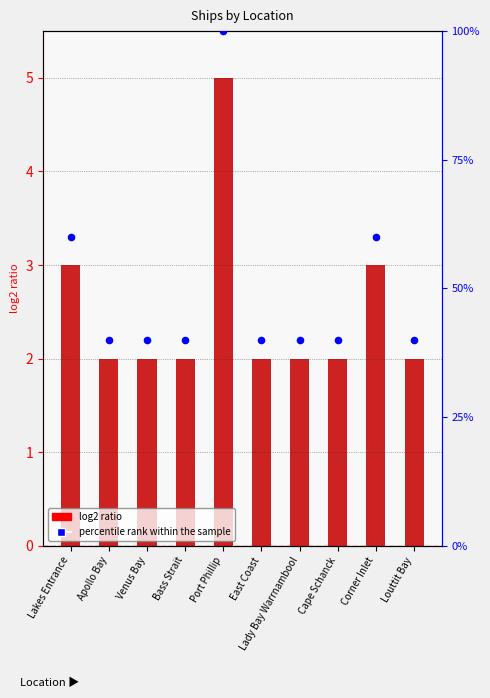

Which series reaches the maximum Y coordinate?

Count